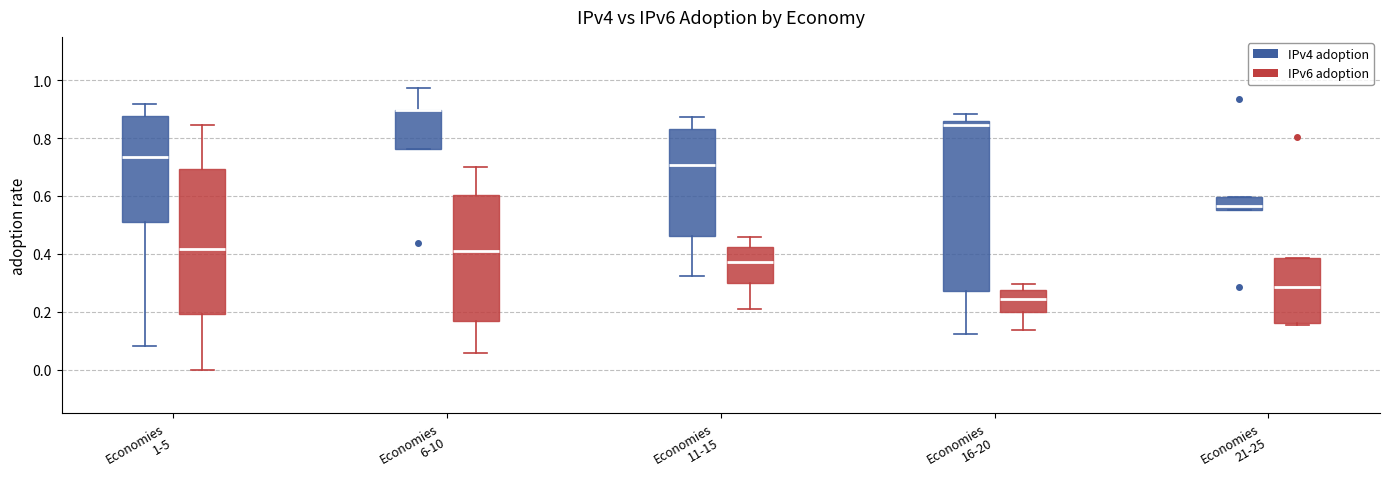

Where is the lower edge of the box for Economies 1-5 (IPv6 adoption) on the y-axis? The values are not printed on the chart, so give them approximately, as read against the axis.

0.20